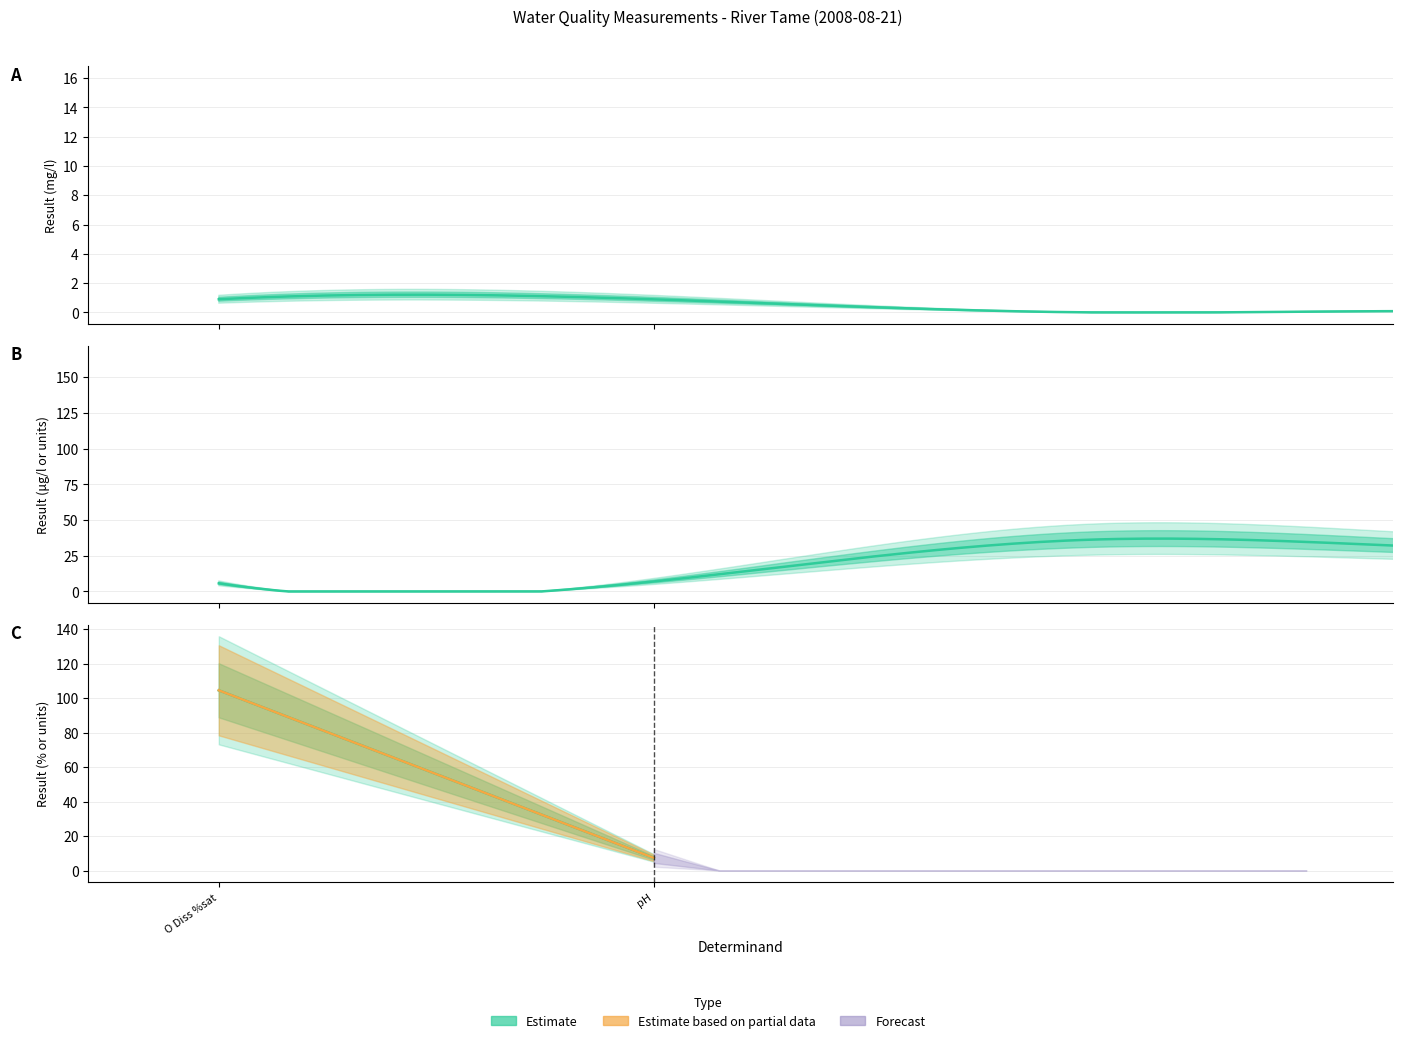

What is the change in value from O Diss %sat to pH?

-97.2